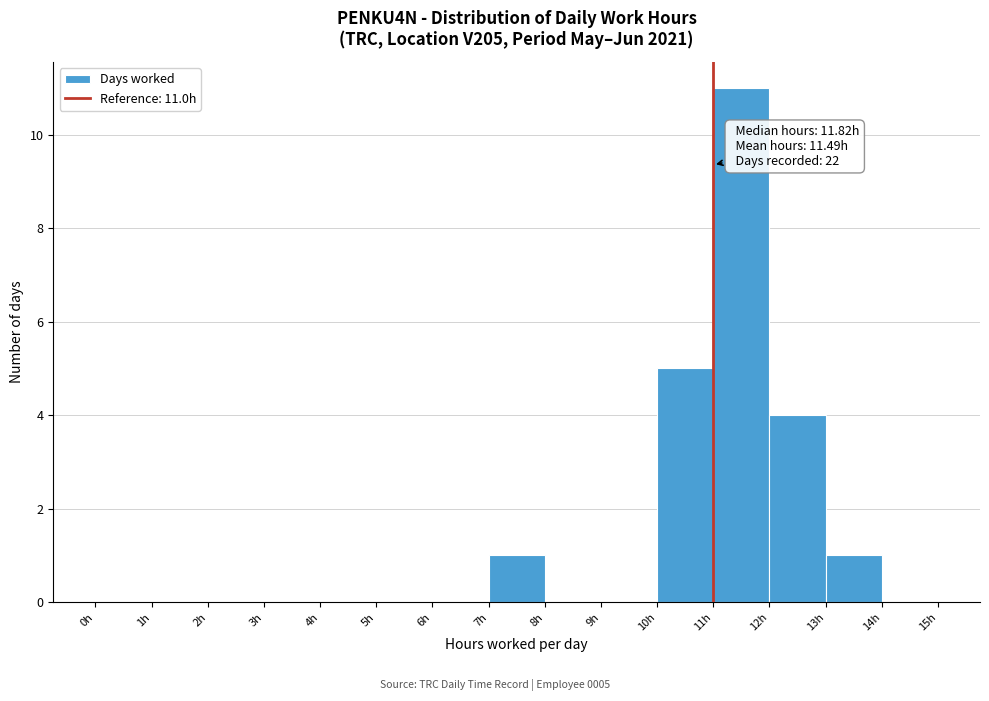

Which range on the x-axis has the tallest bar?

11 to 12